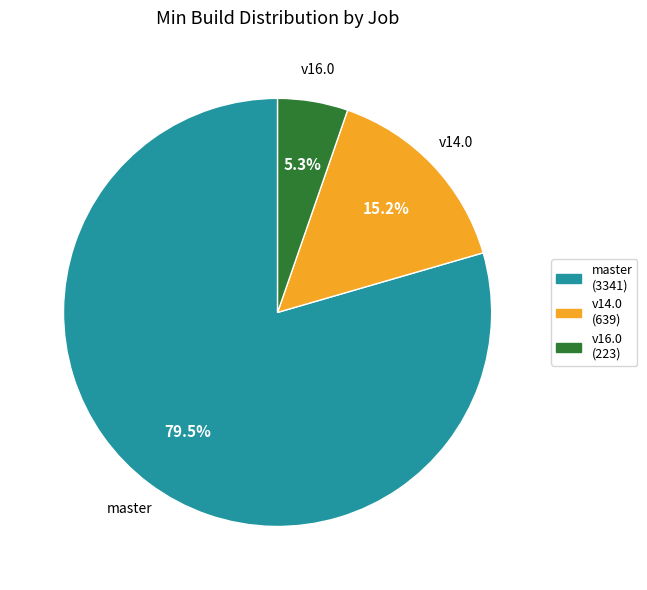

Approximately how many times larger is the value at master (3341) compared to v16.0 (223)?

15.0